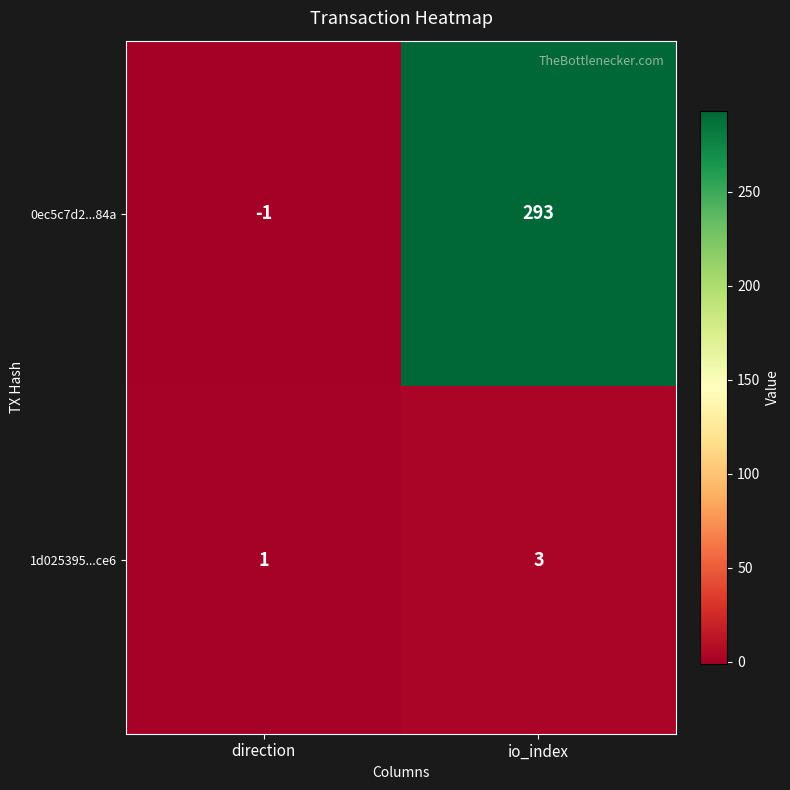

At which category does the chart reach its peak across all series?

io_index